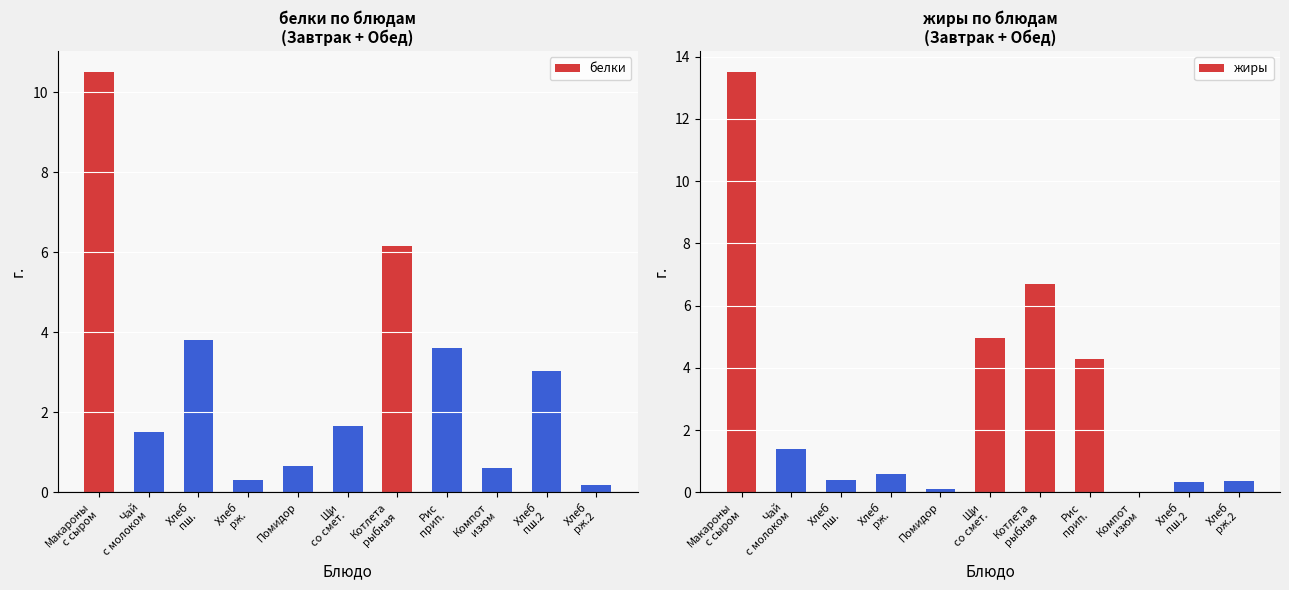

Which series has the largest total across all categories?

жиры